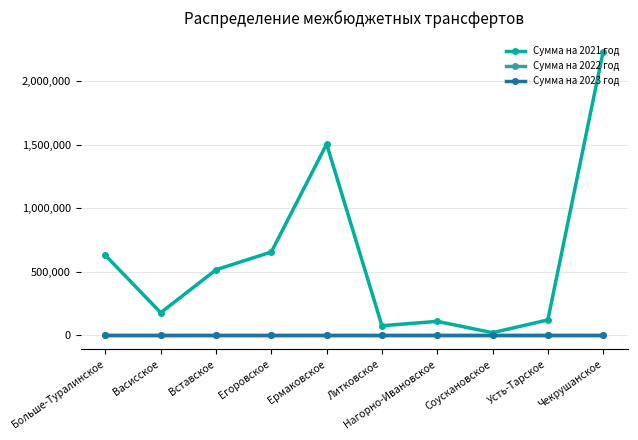

What is the difference between the highest and lowest values at Усть-Тарское?

119524.0